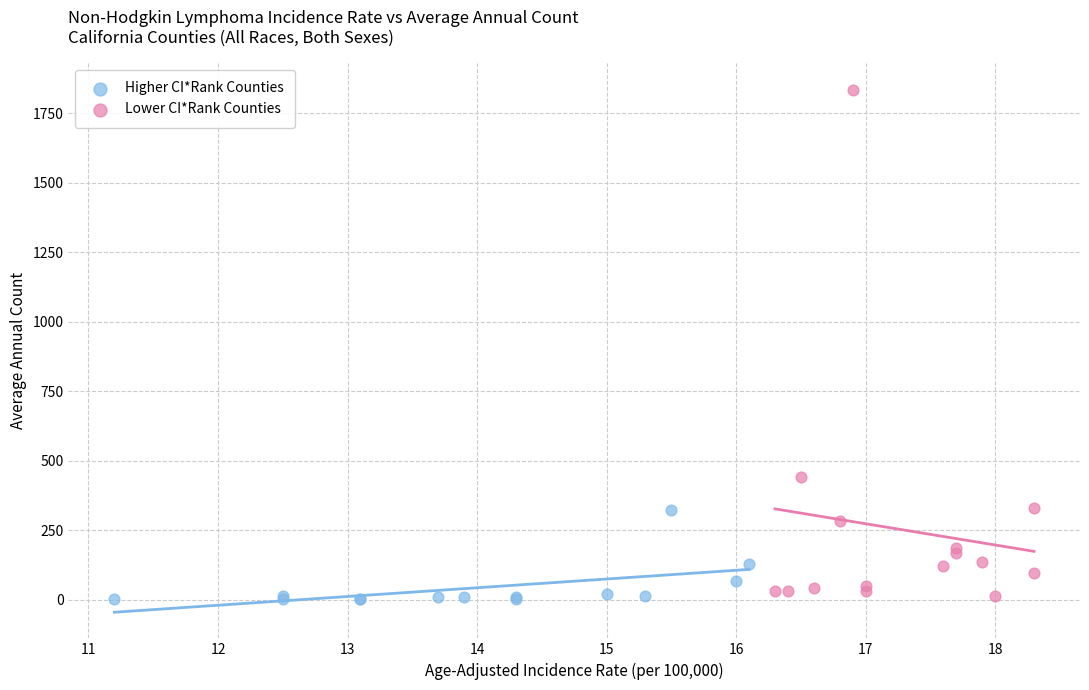

Which series has the largest Y range (max minus min)?

Lower CI*Rank Counties